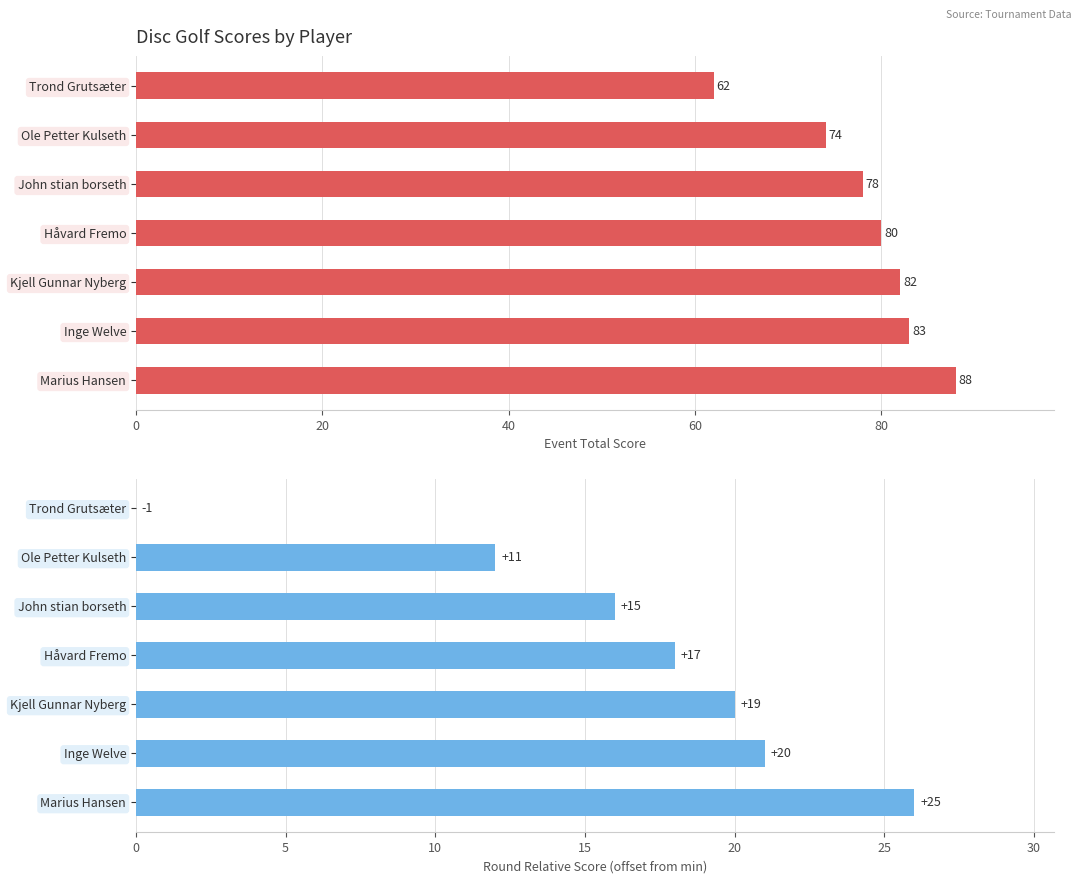

What are all the series names shown in the legend?

Event Total Score, Round Relative Score